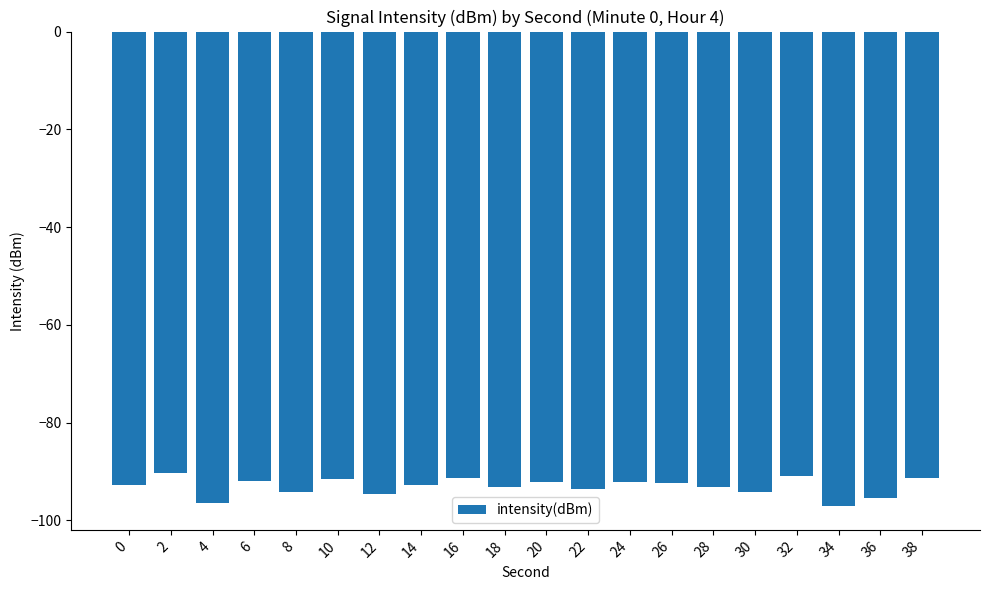

At which label does the data first exceed -92?

2